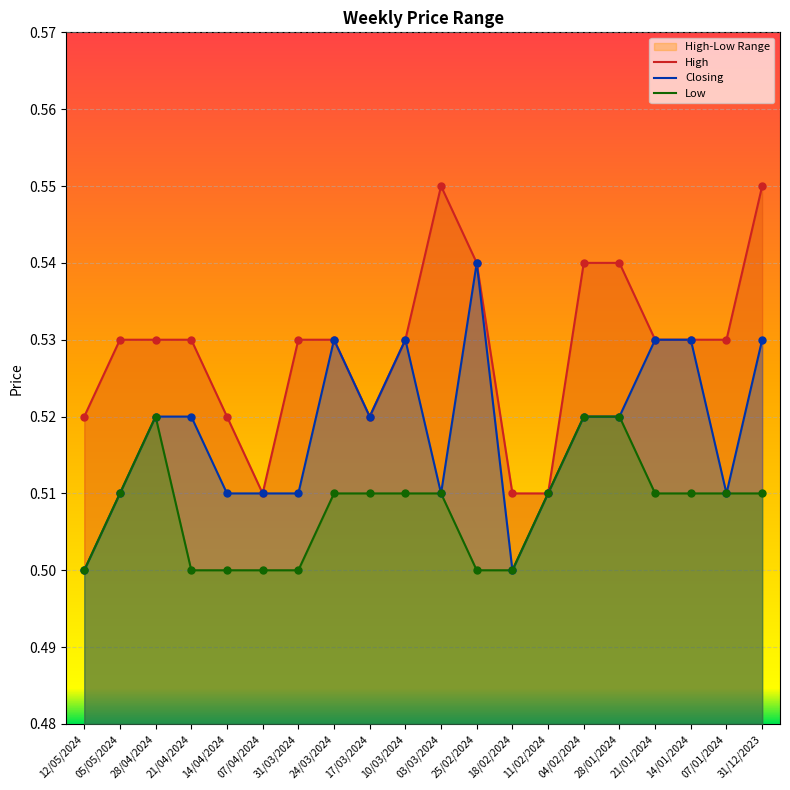

What are all the series names shown in the legend?

High, Closing, Low